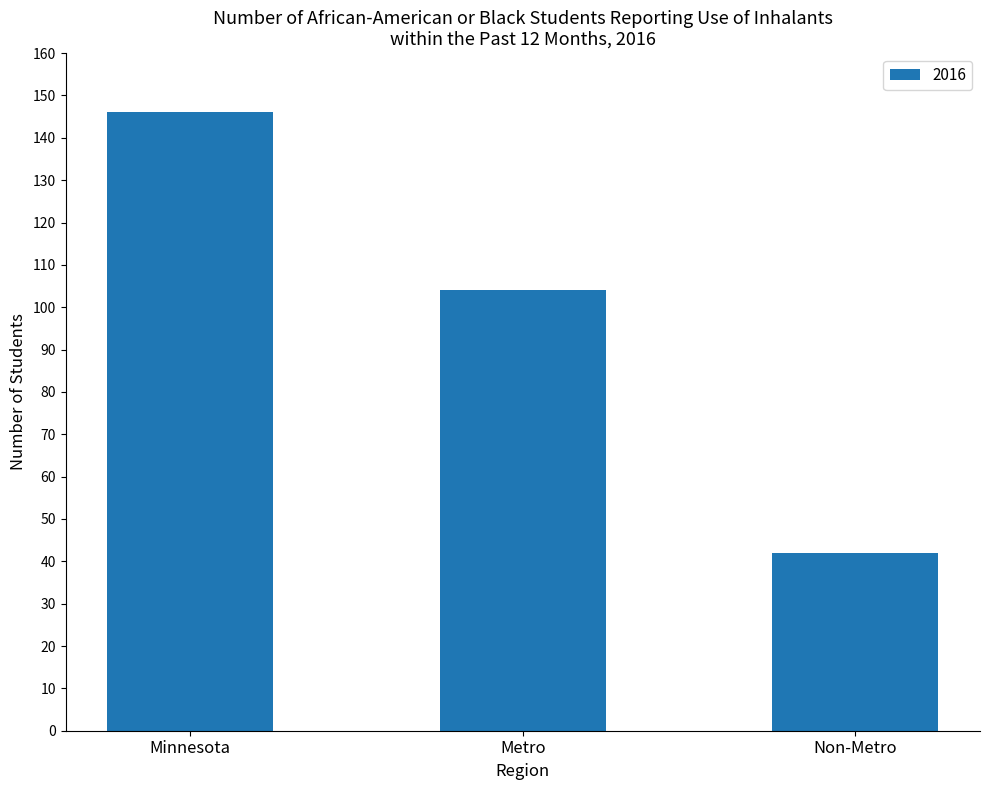

Reading right to left, what are all the values shown in this chart?

42	104	146